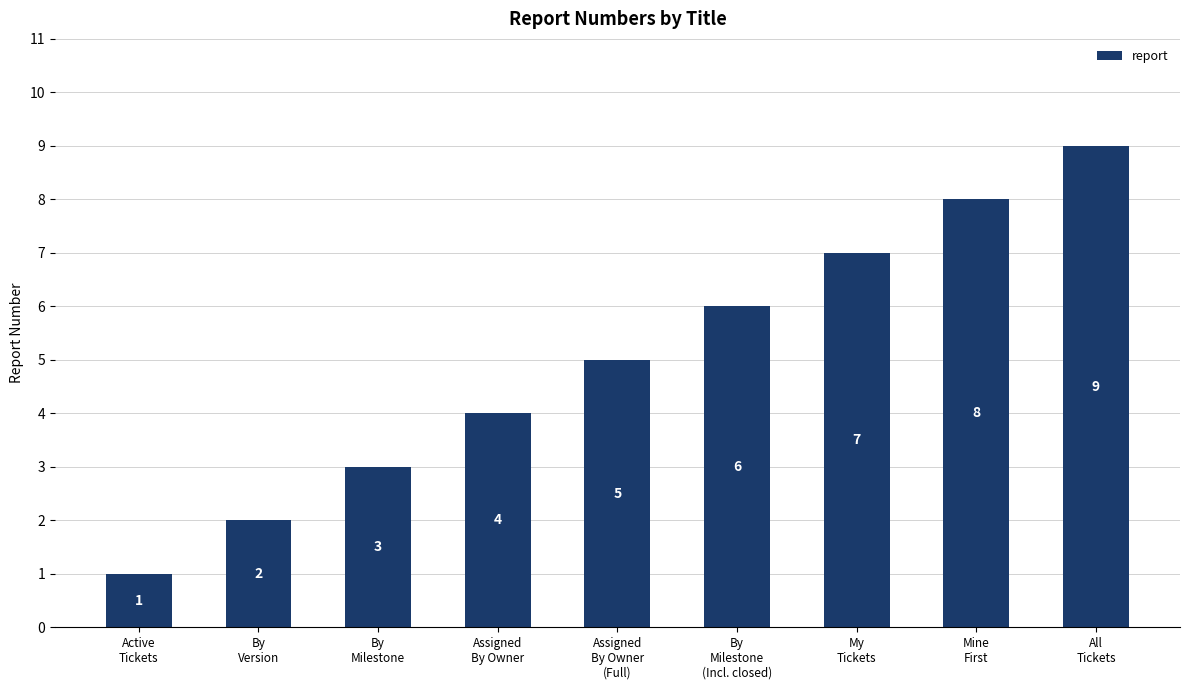

What value does the data have at By
Version?

2